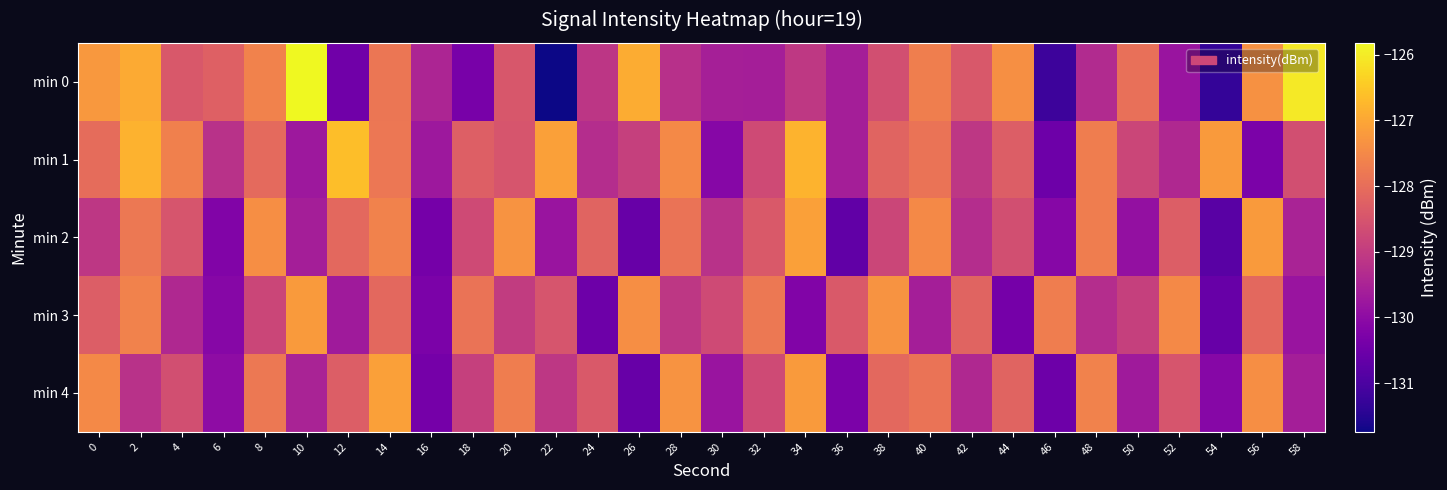

Reading right to left, list all the values displayed in this chart.

min 0: 58=-126.0	56=-127.4	54=-131.3	52=-129.8	50=-128.0	48=-129.4	46=-131.2	44=-127.4	42=-128.4	40=-127.7	38=-128.6	36=-129.6	34=-129.1	32=-129.6	30=-129.6	28=-129.2	26=-126.9	24=-129.1	22=-131.7	20=-128.4	18=-130.3	16=-129.5	14=-127.8	12=-130.5	10=-125.8	8=-127.6	6=-128.3	4=-128.4	2=-126.9	0=-127.2
min 1: 58=-128.6	56=-130.3	54=-127.2	52=-129.4	50=-128.8	48=-127.7	46=-130.5	44=-128.3	42=-129.1	40=-127.9	38=-128.2	36=-129.6	34=-126.8	32=-128.7	30=-130.1	28=-127.5	26=-128.9	24=-129.3	22=-127.1	20=-128.5	18=-128.3	16=-129.7	14=-127.8	12=-126.6	10=-129.7	8=-128.1	6=-129.2	4=-127.7	2=-126.8	0=-128.0
min 2: 58=-129.5	56=-127.2	54=-130.8	52=-128.3	50=-129.9	48=-127.7	46=-130.1	44=-128.6	42=-129.3	40=-127.5	38=-128.8	36=-130.7	34=-127.1	32=-128.4	30=-129.2	28=-127.9	26=-130.6	24=-128.2	22=-129.8	20=-127.3	18=-128.7	16=-130.4	14=-127.6	12=-128.1	10=-129.6	8=-127.4	6=-130.2	4=-128.5	2=-127.8	0=-129.1
min 3: 58=-129.8	56=-128.1	54=-130.6	52=-127.5	50=-128.9	48=-129.3	46=-127.7	44=-130.4	42=-128.2	40=-129.6	38=-127.3	36=-128.4	34=-130.2	32=-127.8	30=-128.7	28=-129.1	26=-127.4	24=-130.5	22=-128.5	20=-129.0	18=-127.9	16=-130.3	14=-128.1	12=-129.7	10=-127.2	8=-128.8	6=-130.1	4=-129.4	2=-127.6	0=-128.3
min 4: 58=-129.6	56=-127.4	54=-130.1	52=-128.5	50=-129.7	48=-127.6	46=-130.5	44=-128.2	42=-129.4	40=-127.9	38=-128.1	36=-130.3	34=-127.2	32=-128.7	30=-129.8	28=-127.3	26=-130.6	24=-128.4	22=-129.1	20=-127.7	18=-128.9	16=-130.4	14=-127.1	12=-128.3	10=-129.5	8=-127.8	6=-130.0	4=-128.6	2=-129.2	0=-127.5